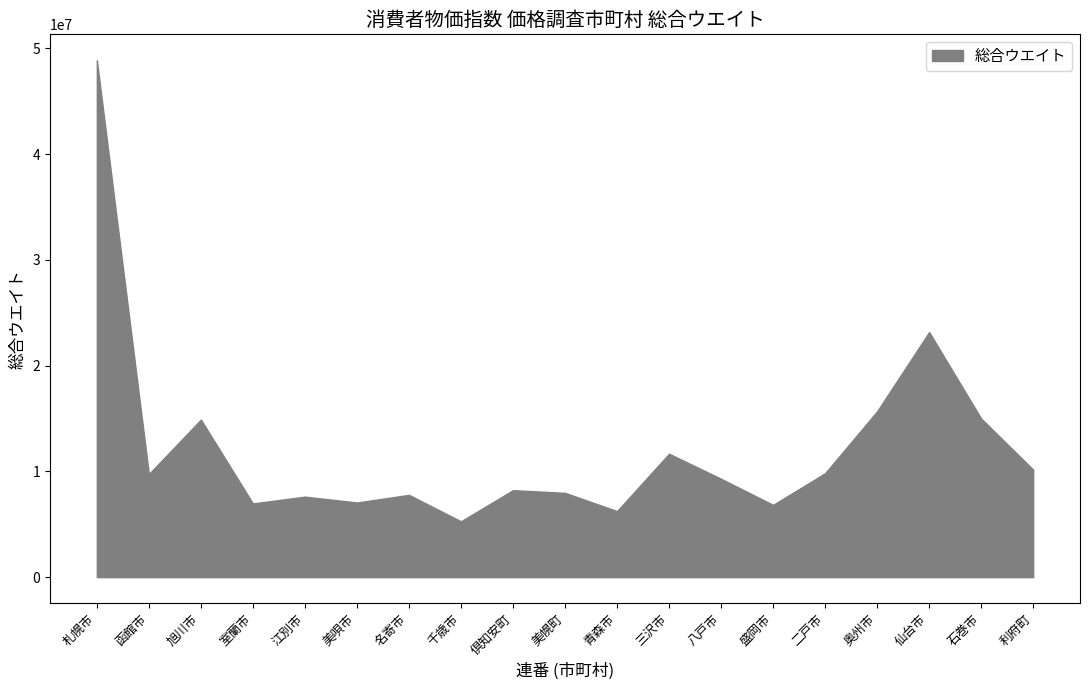

Between 函館市 and 青森市, which is larger?

函館市